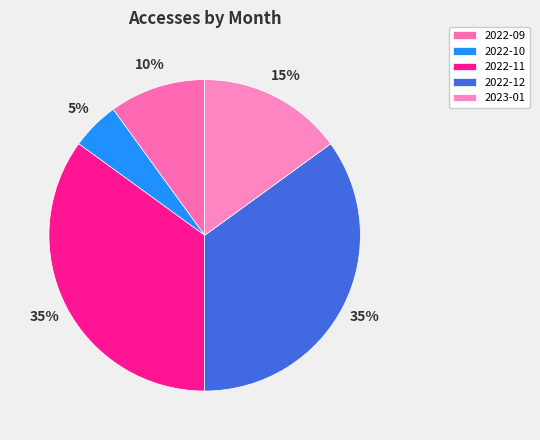

Does 2022-10 account for over 50% of the chart?

No